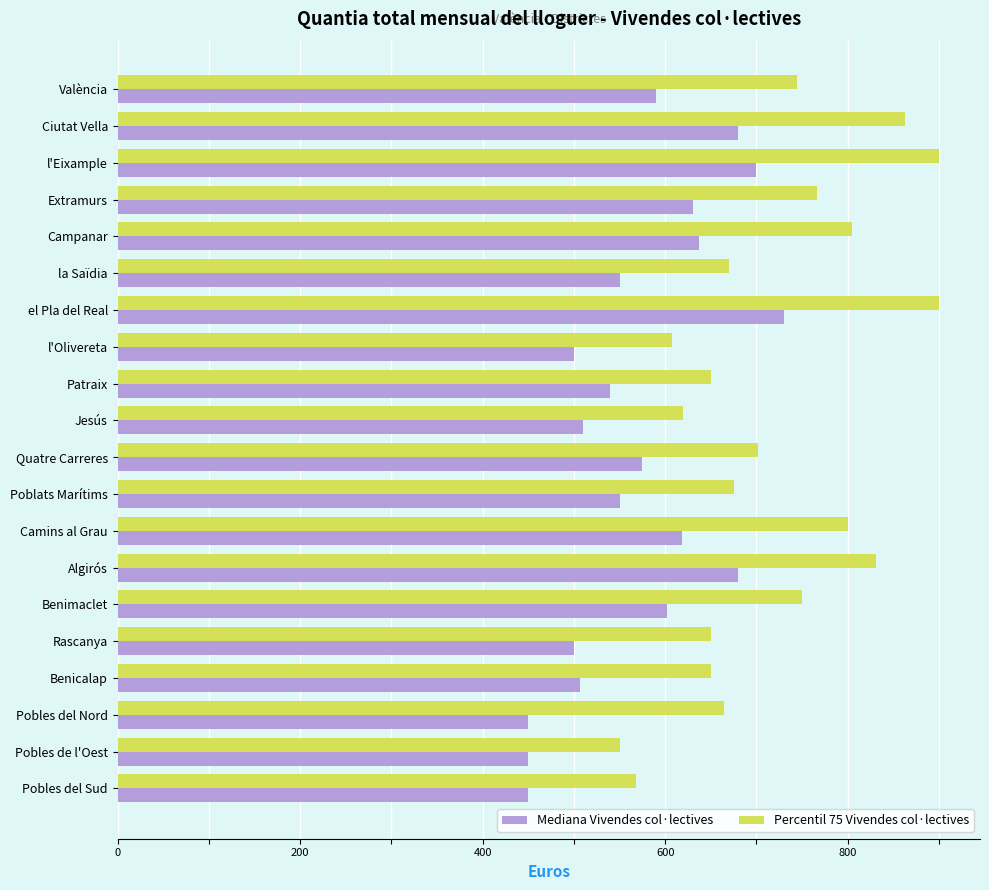

The Mediana Vivendes col·lectives series shows 245.1 at Quatre Carreres. True or false?

False